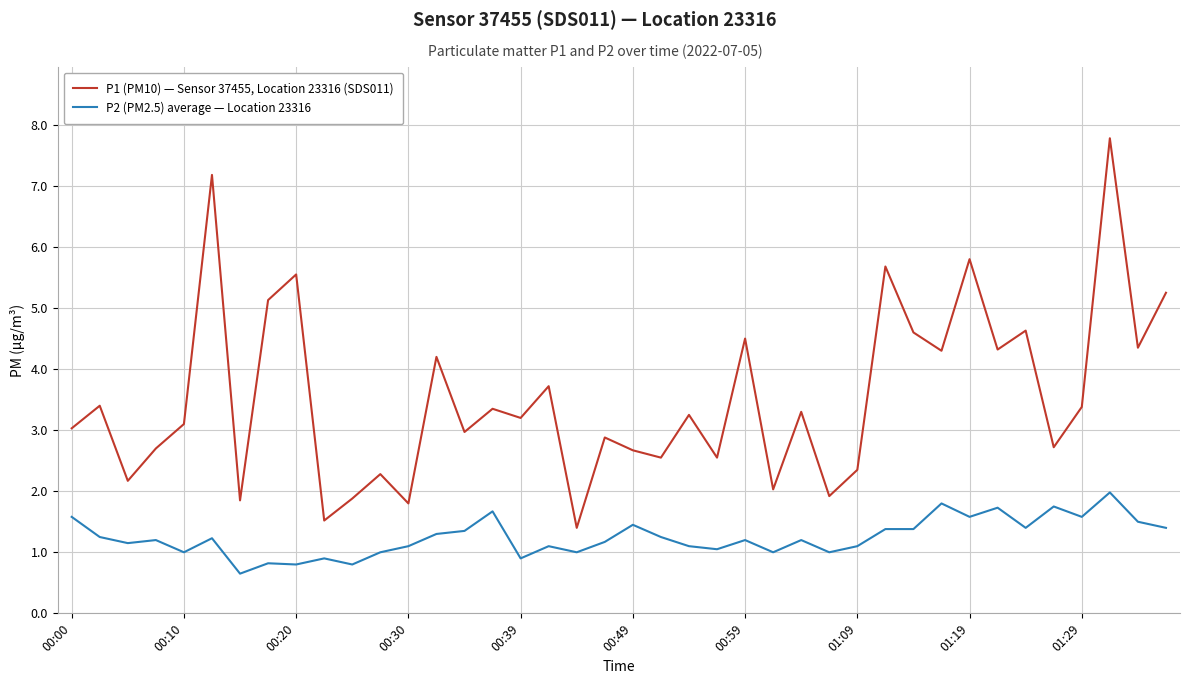

How many interior local peaks does the P1 (PM10) — Sensor 37455, Location 23316 (SDS011) series have?

15